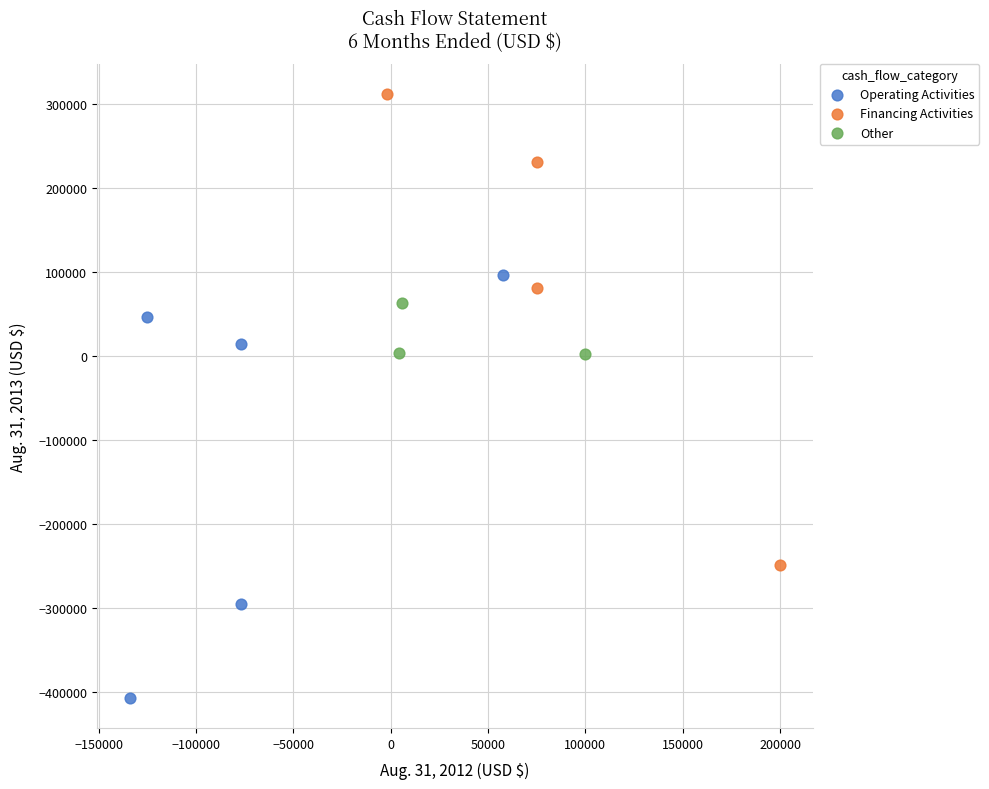

What are all the series names shown in the legend?

Operating Activities, Financing Activities, Other